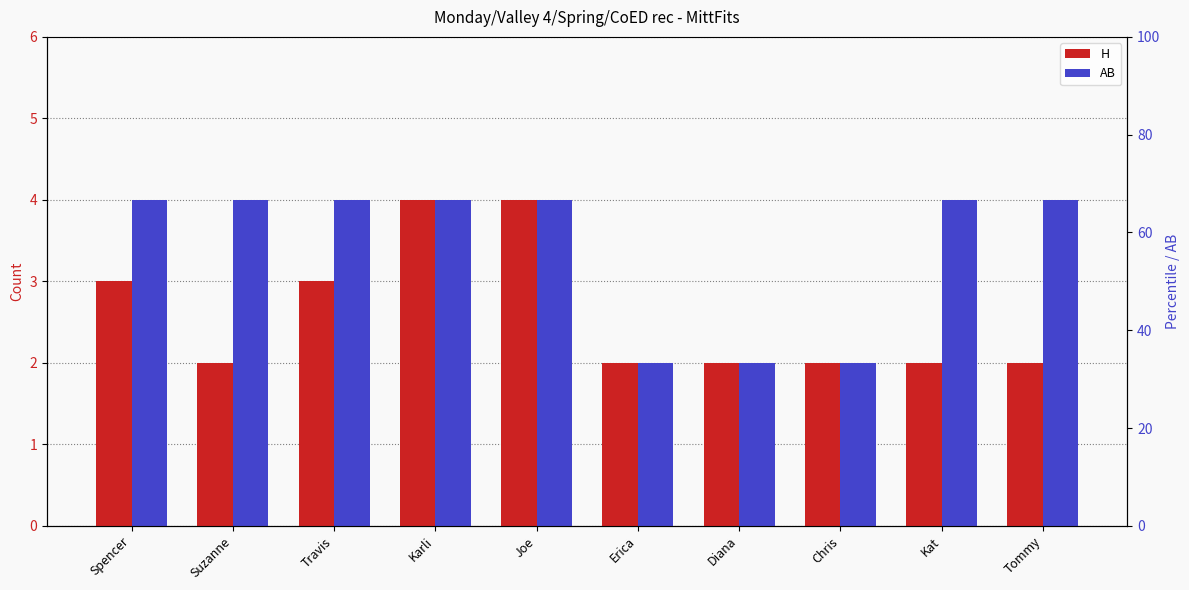

Is it true that H equals 2 at Diana?

True